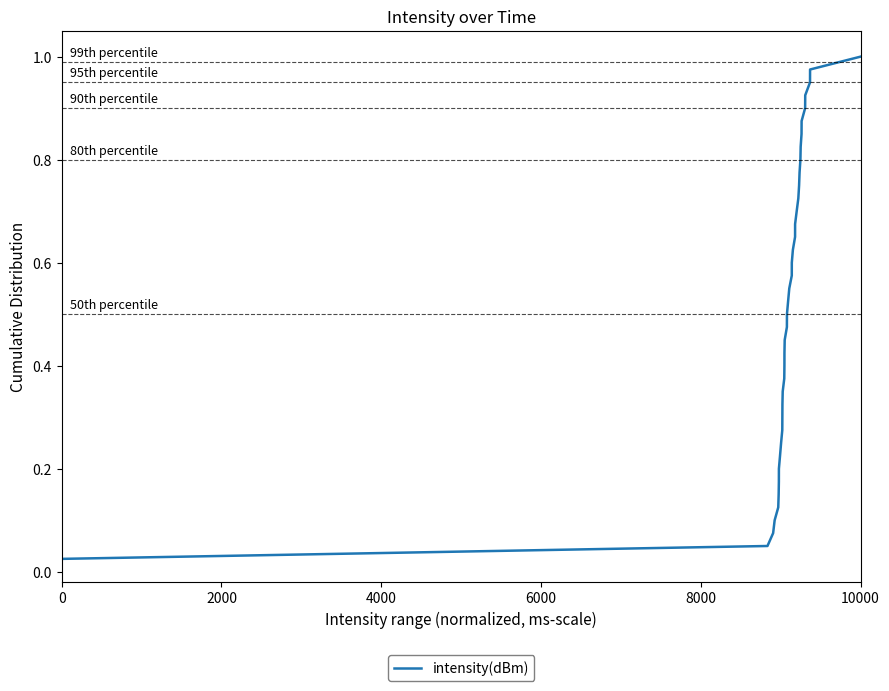

Reading left to right, what are all the values shown in this chart?

0.0	0.1	0.1	0.1	0.1	0.1	0.2	0.2	0.2	0.2	0.3	0.3	0.3	0.3	0.4	0.4	0.4	0.5	0.5	0.5	0.5	0.6	0.6	0.6	0.6	0.7	0.7	0.7	0.7	0.8	0.8	0.8	0.8	0.8	0.9	0.9	0.9	0.9	1.0	1.0